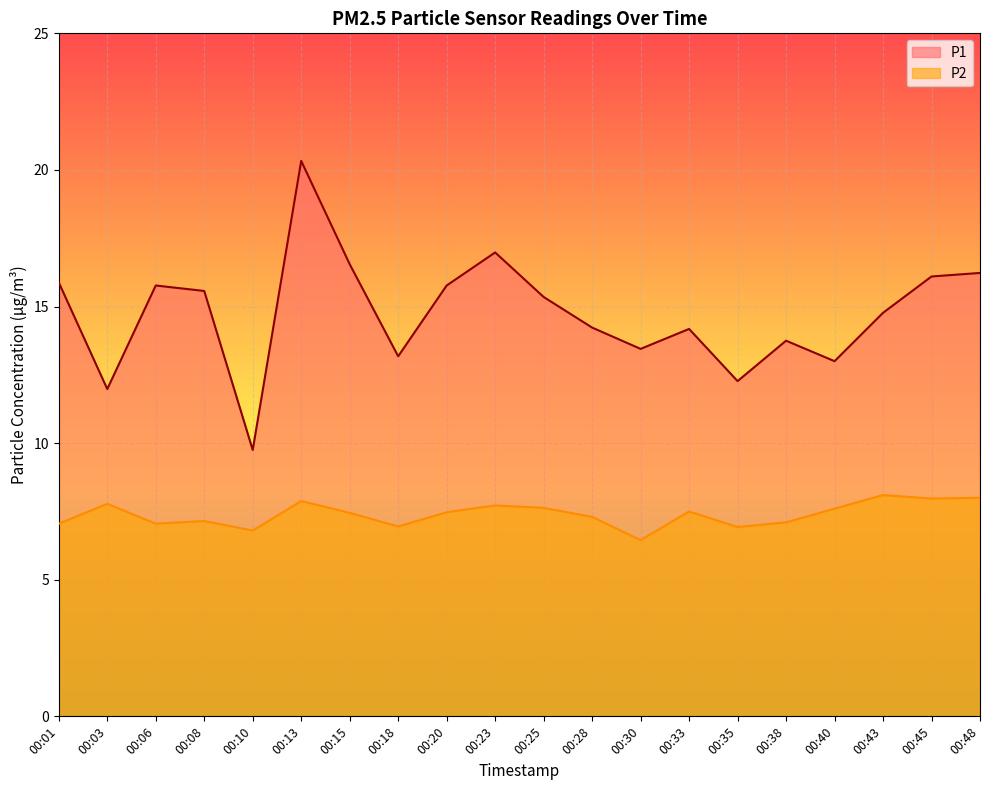

List the labels in order of P2 value, largest first.

00:43, 00:48, 00:45, 00:13, 00:03, 00:23, 00:25, 00:40, 00:33, 00:20, 00:15, 00:28, 00:08, 00:38, 00:01, 00:06, 00:18, 00:35, 00:10, 00:30